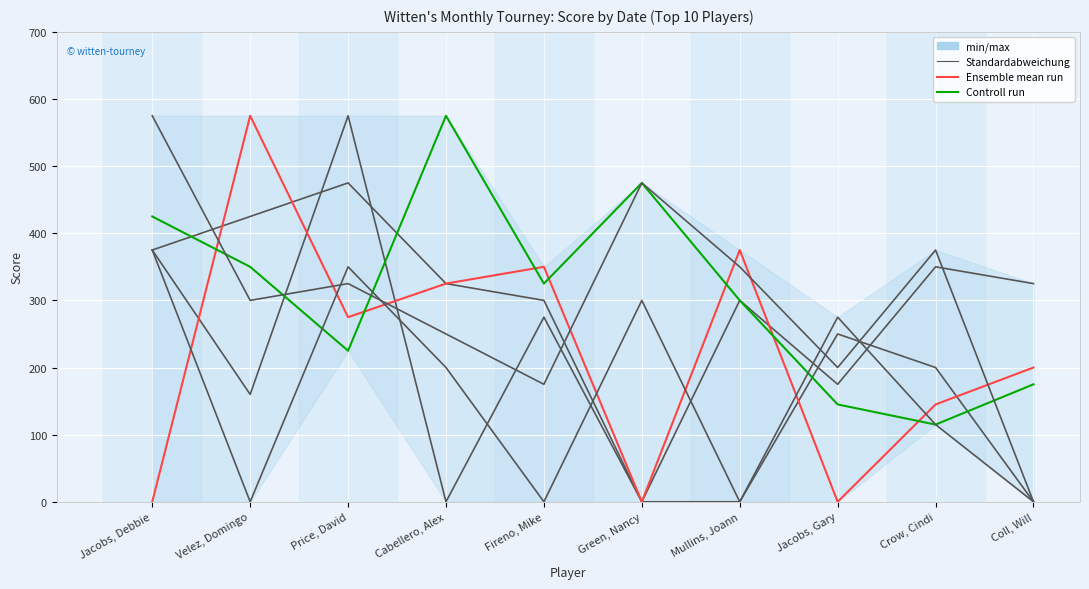

What is the average value of the 2022-03-28 series?

162